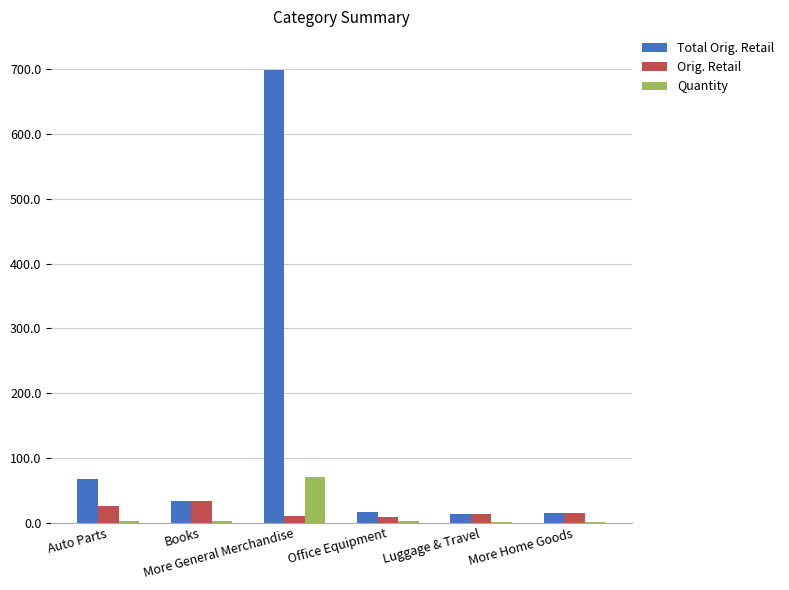

What is the greatest value displayed?

699.0